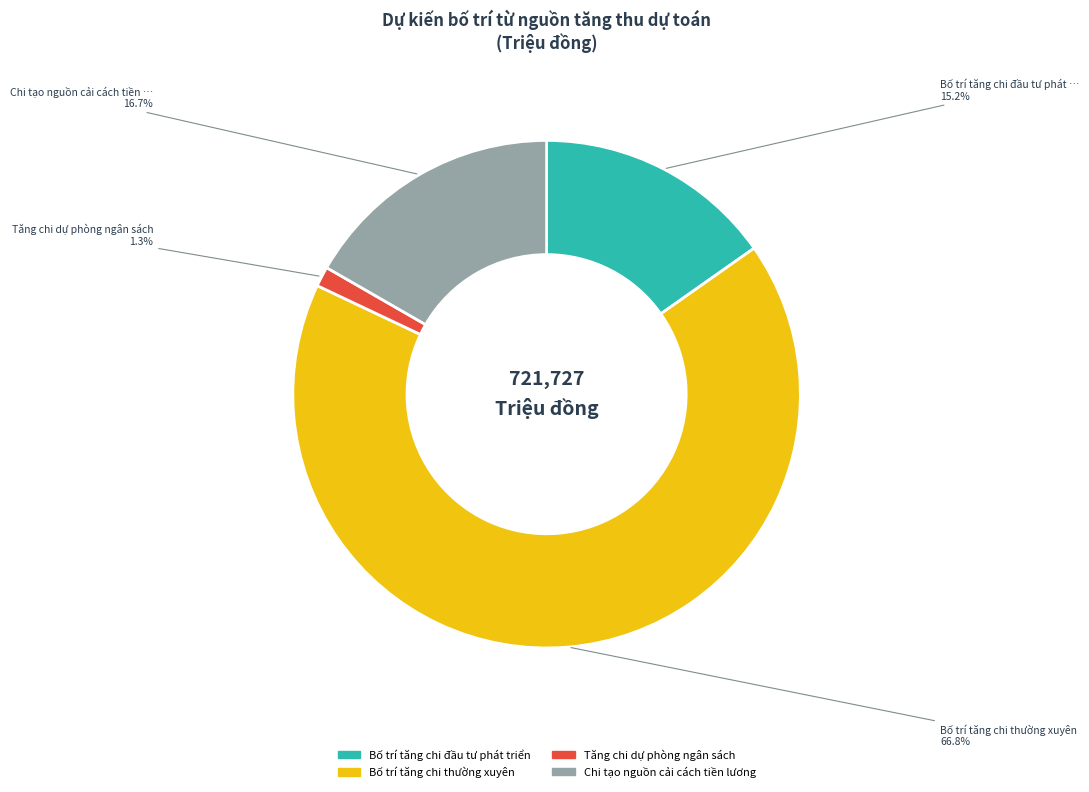

To the nearest percent, what is the combined percentage of Chi tạo nguồn cải cách tiền lương and Tăng chi dự phòng ngân sách?

18%